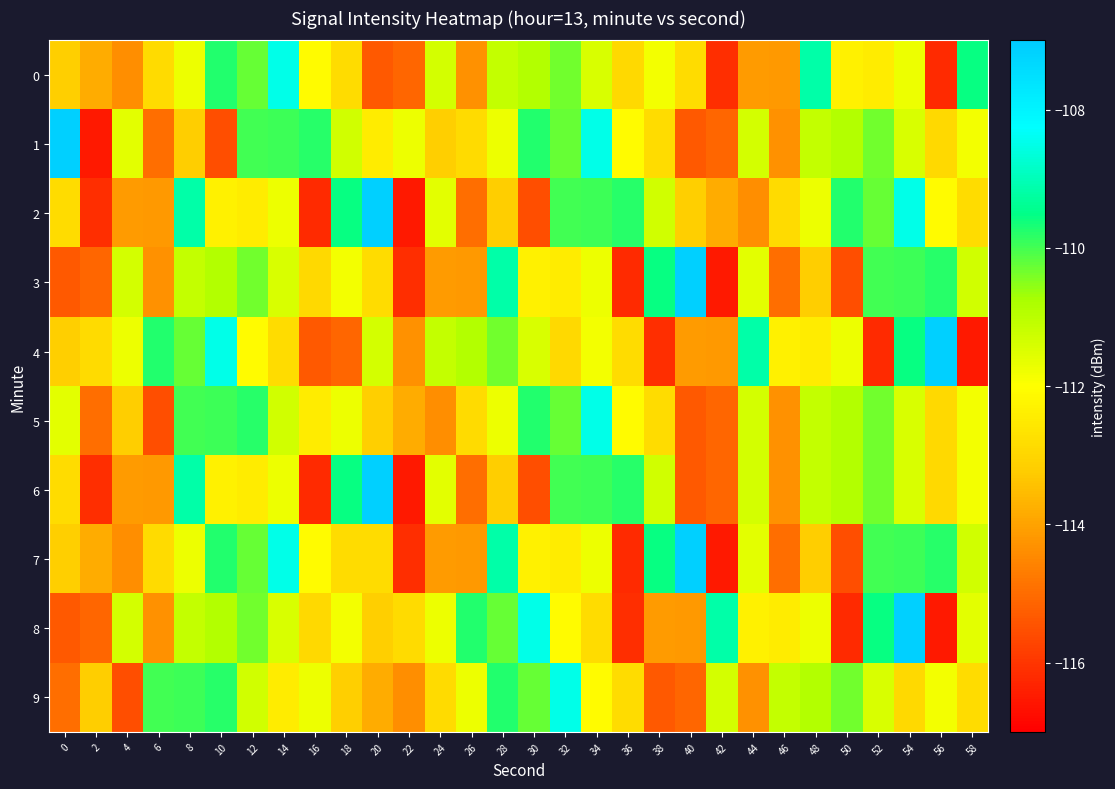

Reading left to right, extract all data points from this chart.

0: 0=-113.2	2=-113.8	4=-114.4	6=-112.9	8=-111.8	10=-109.7	12=-110.3	14=-108.5	16=-112.1	18=-112.8	20=-115.3	22=-115.1	24=-111.4	26=-114.3	28=-111.1	30=-110.9	32=-110.3	34=-111.5	36=-112.9	38=-111.8	40=-112.8	42=-116.1	44=-114.1	46=-114.2	48=-109.2	50=-112.3	52=-112.5	54=-111.7	56=-116.2	58=-109.5
1: 0=-107.1	2=-116.5	4=-111.6	6=-114.9	8=-113.2	10=-115.5	12=-110.0	14=-109.9	16=-109.8	18=-111.3	20=-112.5	22=-111.7	24=-113.2	26=-112.9	28=-111.8	30=-109.7	32=-110.3	34=-108.5	36=-112.1	38=-112.8	40=-115.3	42=-115.1	44=-111.4	46=-114.3	48=-111.1	50=-110.9	52=-110.3	54=-111.5	56=-112.9	58=-111.8
2: 0=-112.8	2=-116.1	4=-114.1	6=-114.2	8=-109.2	10=-112.3	12=-112.5	14=-111.7	16=-116.2	18=-109.5	20=-107.1	22=-116.5	24=-111.6	26=-114.9	28=-113.2	30=-115.5	32=-110.0	34=-109.9	36=-109.8	38=-111.3	40=-113.2	42=-113.8	44=-114.4	46=-112.9	48=-111.8	50=-109.7	52=-110.3	54=-108.5	56=-112.1	58=-112.8
3: 0=-115.3	2=-115.1	4=-111.4	6=-114.3	8=-111.1	10=-110.9	12=-110.3	14=-111.5	16=-112.9	18=-111.8	20=-112.8	22=-116.1	24=-114.1	26=-114.2	28=-109.2	30=-112.3	32=-112.5	34=-111.7	36=-116.2	38=-109.5	40=-107.1	42=-116.5	44=-111.6	46=-114.9	48=-113.2	50=-115.5	52=-110.0	54=-109.9	56=-109.8	58=-111.3
4: 0=-113.2	2=-112.9	4=-111.8	6=-109.7	8=-110.3	10=-108.5	12=-112.1	14=-112.8	16=-115.3	18=-115.1	20=-111.4	22=-114.3	24=-111.1	26=-110.9	28=-110.3	30=-111.5	32=-112.9	34=-111.8	36=-112.8	38=-116.1	40=-114.1	42=-114.2	44=-109.2	46=-112.3	48=-112.5	50=-111.7	52=-116.2	54=-109.5	56=-107.1	58=-116.5
5: 0=-111.6	2=-114.9	4=-113.2	6=-115.5	8=-110.0	10=-109.9	12=-109.8	14=-111.3	16=-112.5	18=-111.7	20=-113.2	22=-113.8	24=-114.4	26=-112.9	28=-111.8	30=-109.7	32=-110.3	34=-108.5	36=-112.1	38=-112.8	40=-115.3	42=-115.1	44=-111.4	46=-114.3	48=-111.1	50=-110.9	52=-110.3	54=-111.5	56=-112.9	58=-111.8
6: 0=-112.8	2=-116.1	4=-114.1	6=-114.2	8=-109.2	10=-112.3	12=-112.5	14=-111.7	16=-116.2	18=-109.5	20=-107.1	22=-116.5	24=-111.6	26=-114.9	28=-113.2	30=-115.5	32=-110.0	34=-109.9	36=-109.8	38=-111.3	40=-115.3	42=-115.1	44=-111.4	46=-114.3	48=-111.1	50=-110.9	52=-110.3	54=-111.5	56=-112.9	58=-111.8
7: 0=-113.2	2=-113.8	4=-114.4	6=-112.9	8=-111.8	10=-109.7	12=-110.3	14=-108.5	16=-112.1	18=-112.8	20=-112.8	22=-116.1	24=-114.1	26=-114.2	28=-109.2	30=-112.3	32=-112.5	34=-111.7	36=-116.2	38=-109.5	40=-107.1	42=-116.5	44=-111.6	46=-114.9	48=-113.2	50=-115.5	52=-110.0	54=-109.9	56=-109.8	58=-111.3
8: 0=-115.3	2=-115.1	4=-111.4	6=-114.3	8=-111.1	10=-110.9	12=-110.3	14=-111.5	16=-112.9	18=-111.8	20=-113.2	22=-112.9	24=-111.8	26=-109.7	28=-110.3	30=-108.5	32=-112.1	34=-112.8	36=-116.1	38=-114.1	40=-114.2	42=-109.2	44=-112.3	46=-112.5	48=-111.7	50=-116.2	52=-109.5	54=-107.1	56=-116.5	58=-111.6
9: 0=-114.9	2=-113.2	4=-115.5	6=-110.0	8=-109.9	10=-109.8	12=-111.3	14=-112.5	16=-111.7	18=-113.2	20=-113.8	22=-114.4	24=-112.9	26=-111.8	28=-109.7	30=-110.3	32=-108.5	34=-112.1	36=-112.8	38=-115.3	40=-115.1	42=-111.4	44=-114.3	46=-111.1	48=-110.9	50=-110.3	52=-111.5	54=-112.9	56=-111.8	58=-112.8